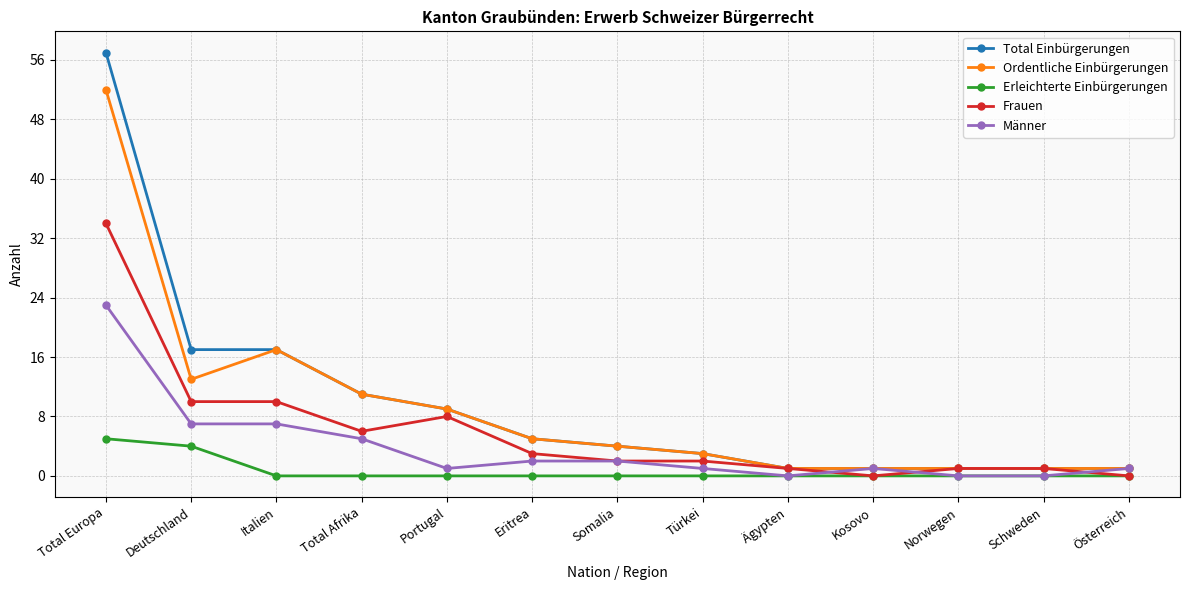

Reading left to right, what are all the values shown in this chart?

Total Einbürgerungen: 57	17	17	11	9	5	4	3	1	1	1	1	1
Ordentliche Einbürgerungen: 52	13	17	11	9	5	4	3	1	1	1	1	1
Erleichterte Einbürgerungen: 5	4	0	0	0	0	0	0	0	0	0	0	0
Frauen: 34	10	10	6	8	3	2	2	1	0	1	1	0
Männer: 23	7	7	5	1	2	2	1	0	1	0	0	1